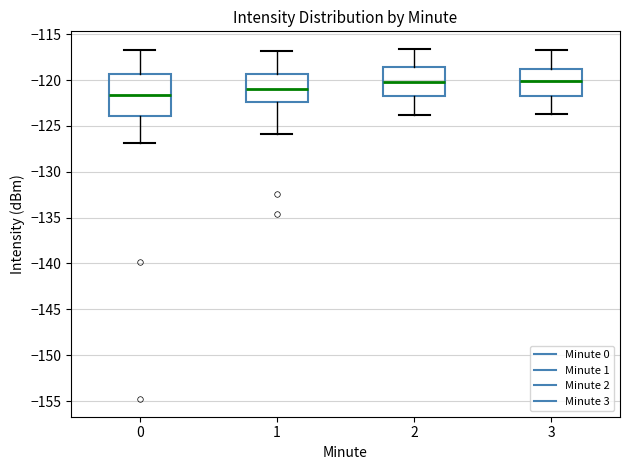

Where is the upper edge of the box at x = 0 on the y-axis? The values are not printed on the chart, so give them approximately, as read against the axis.

-119.5